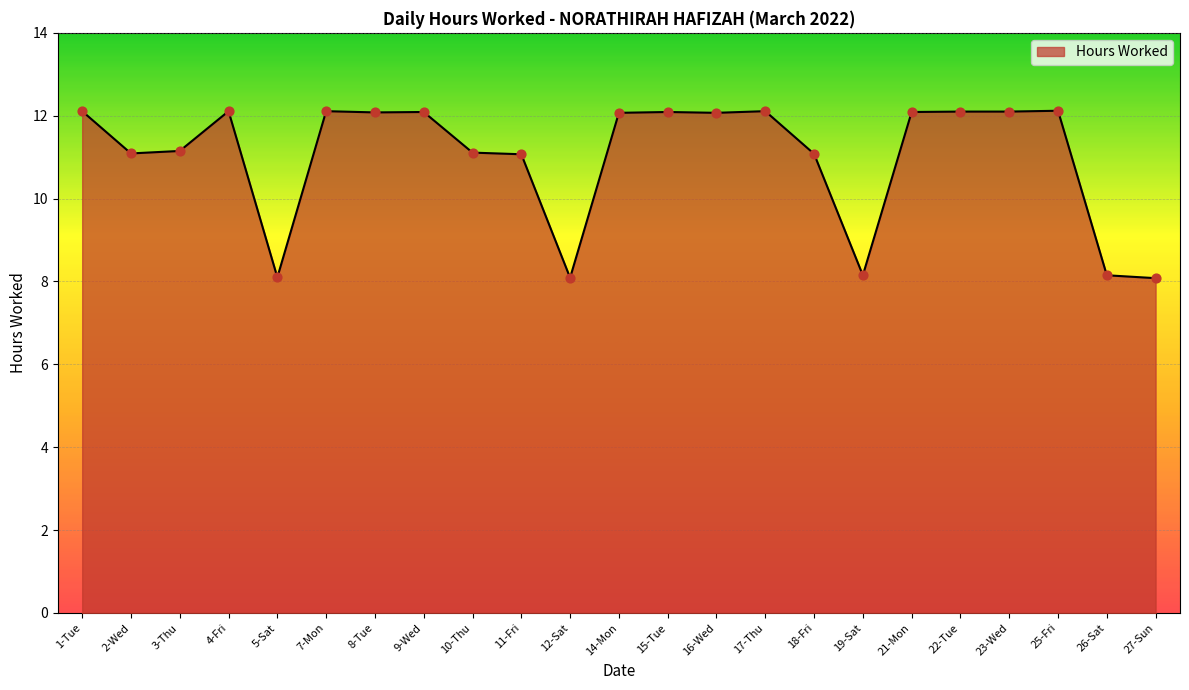

Between 12-Sat and 17-Thu, which is larger?

17-Thu